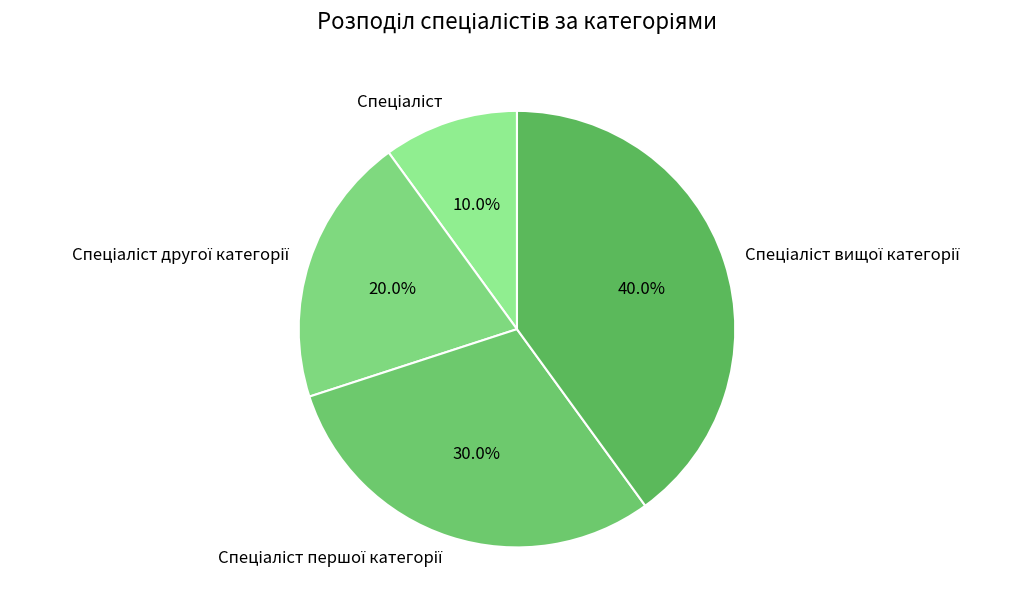

To the nearest percent, what is the difference between the largest and smallest slice percentages?

30%